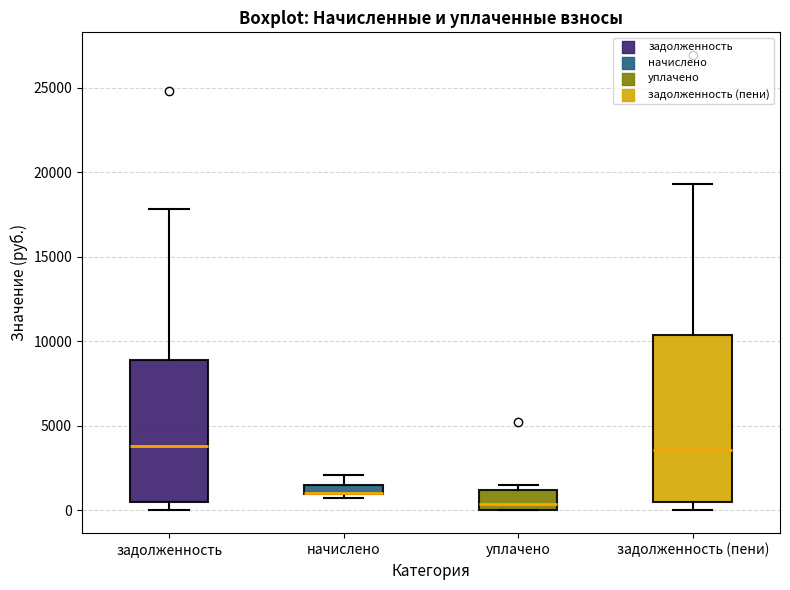

Where does the median line of the box for задолженность sit on the y-axis? The values are not printed on the chart, so give them approximately, as read against the axis.

4000